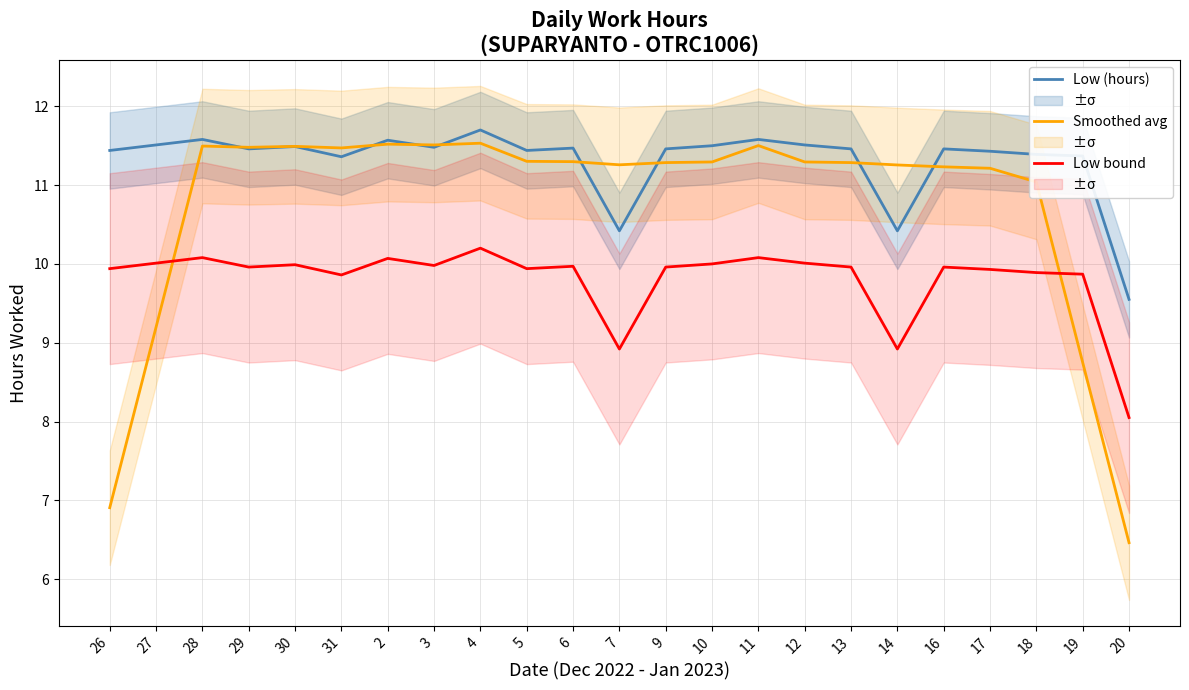

How many series are shown in this chart?

3